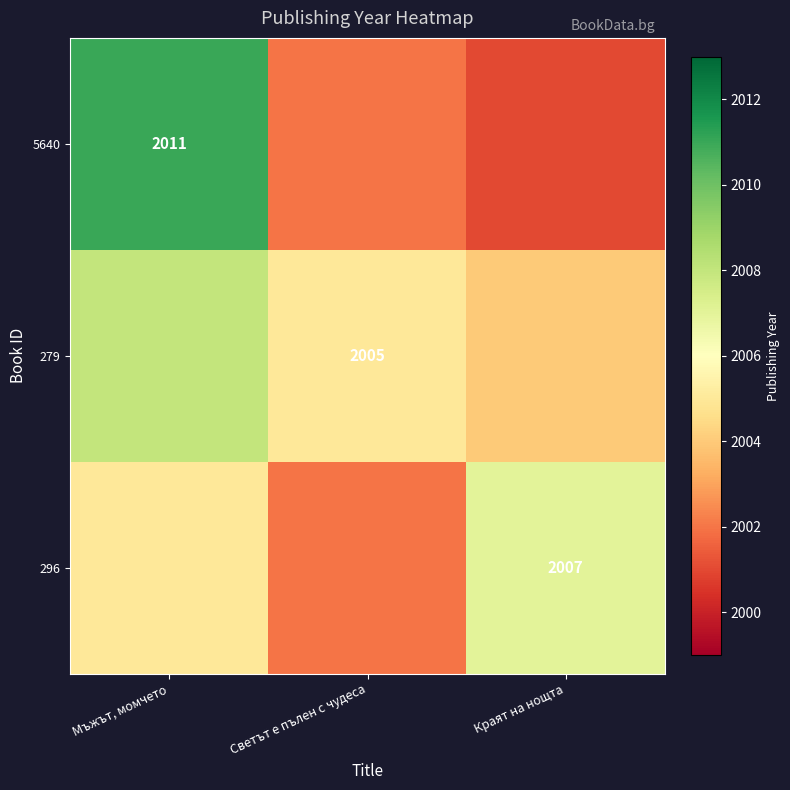

At which category is the sum across all series the highest?

Мъжът, момчето